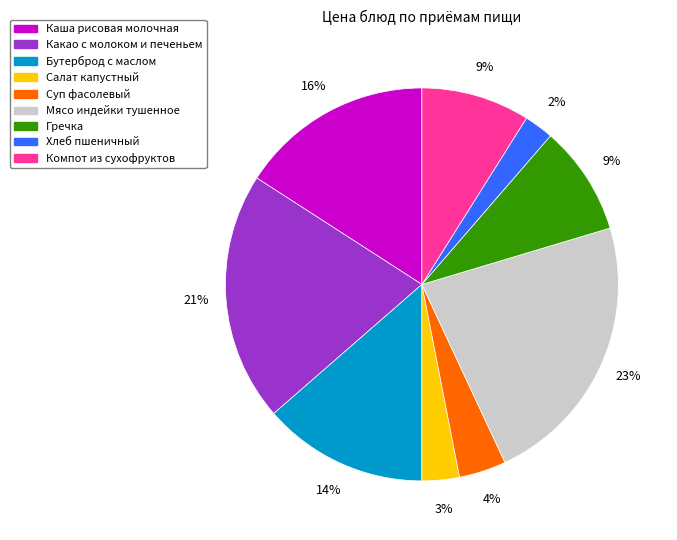

How many slices are in this pie chart?

9